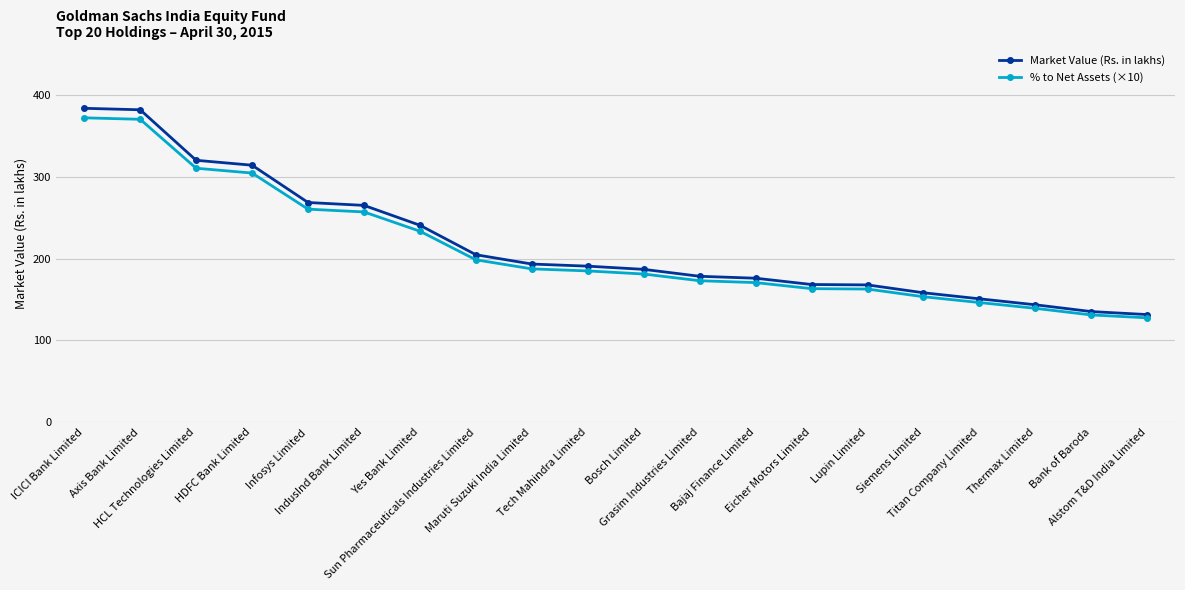

The value of Market Value (Rs. in lakhs) at IndusInd Bank Limited is 107.0. True or false?

False